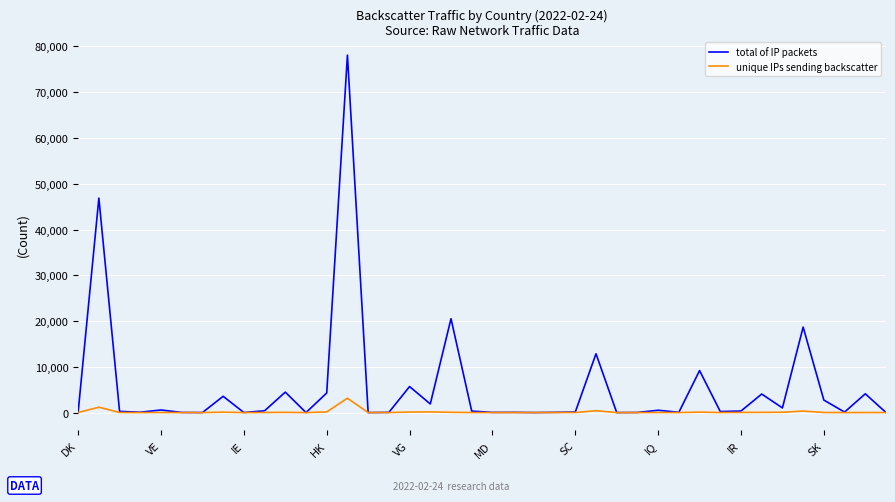

Which series has the largest total across all categories?

total of IP packets